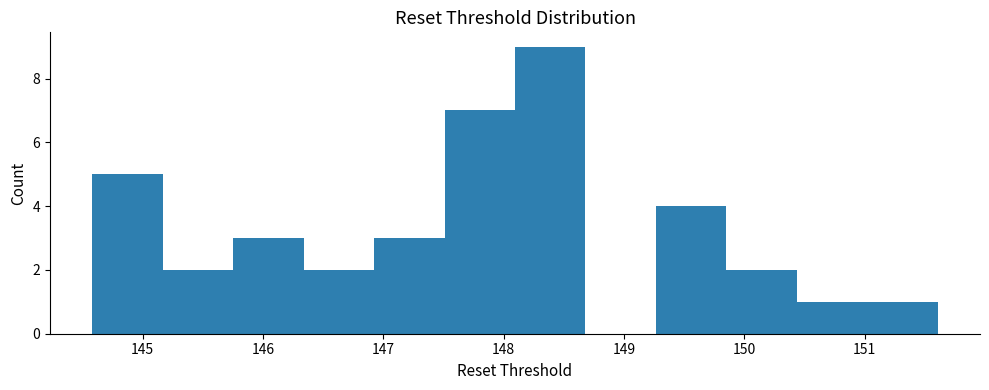

How tall is the bar that spans 149.9 to 150.4 on the x-axis? Neither the bar edges nor the heights are printed on the chart, so give them approximately, as read against the axes.

2